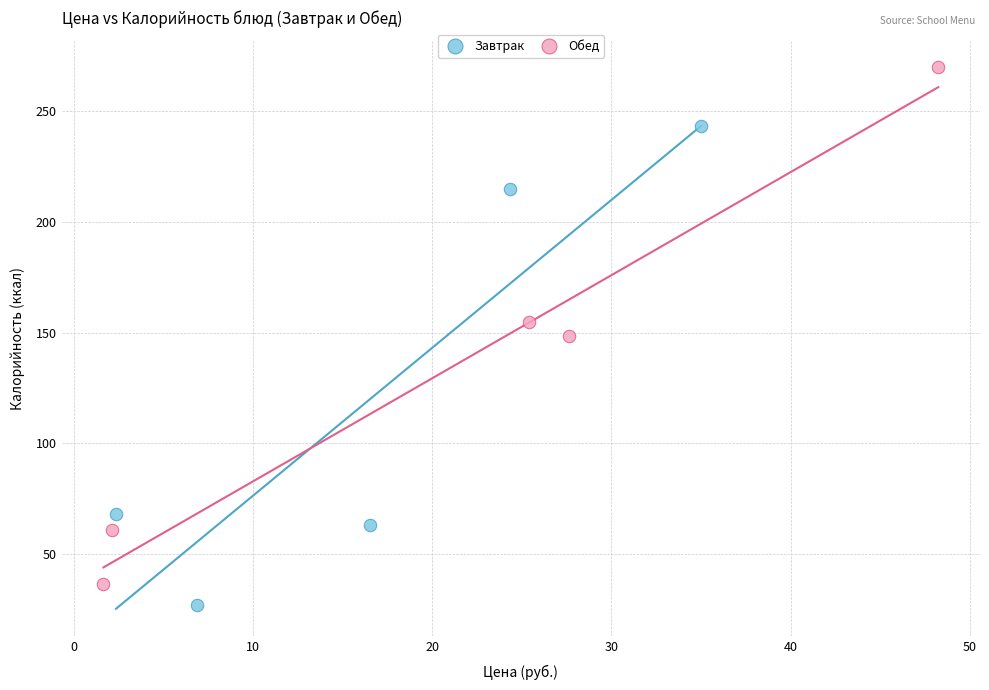

What are all the series names shown in the legend?

Завтрак, Обед